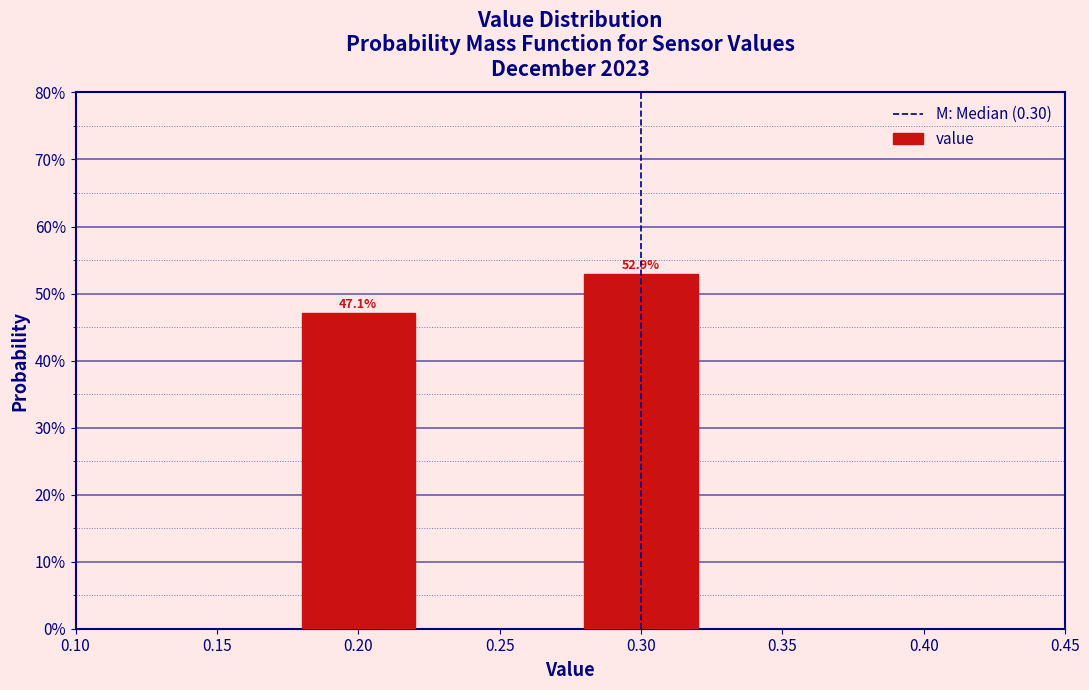

Reading left to right, transcribe all the data shown in this chart.

0.20=47.1	0.30=52.9